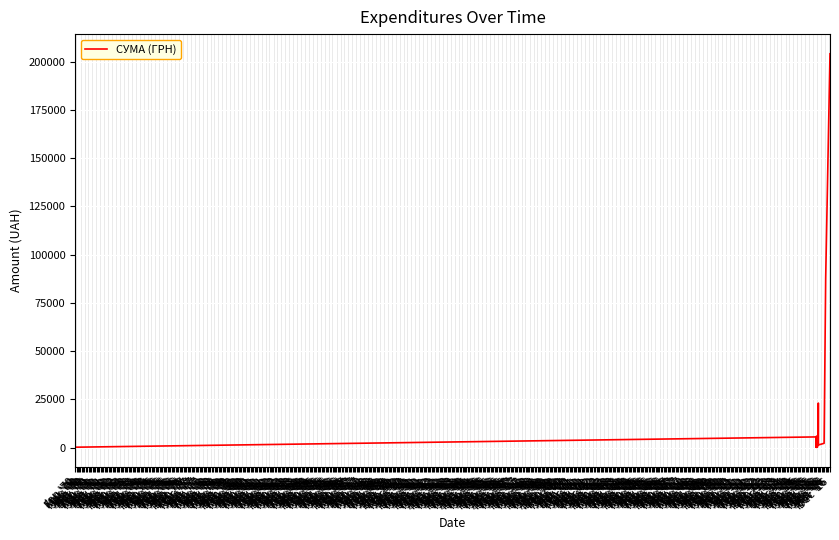

Which has a higher value, Nov '70 or Apr '70?

Apr '70